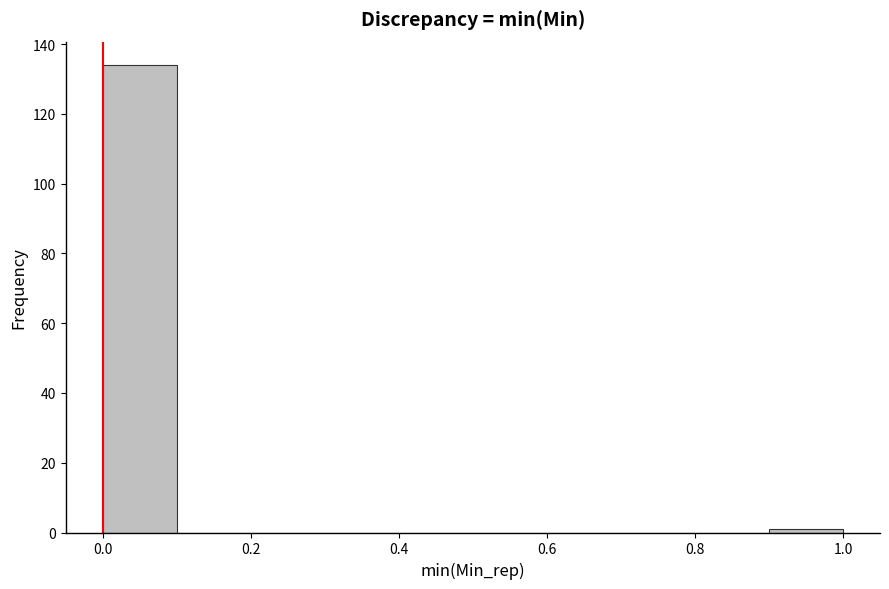

Over which range of the x-axis is the bar tallest?

0.0 to 0.1